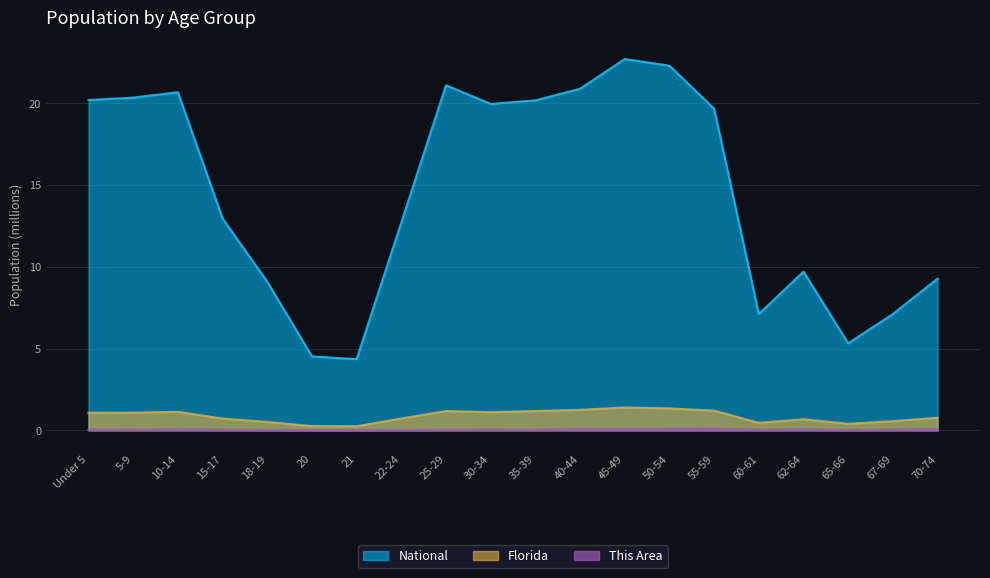

Which category has the highest value in the Florida series?

45-49